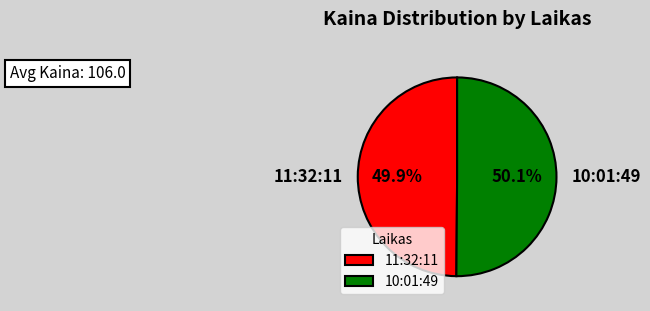

To the nearest percent, what portion does 10:01:49 represent?

50%